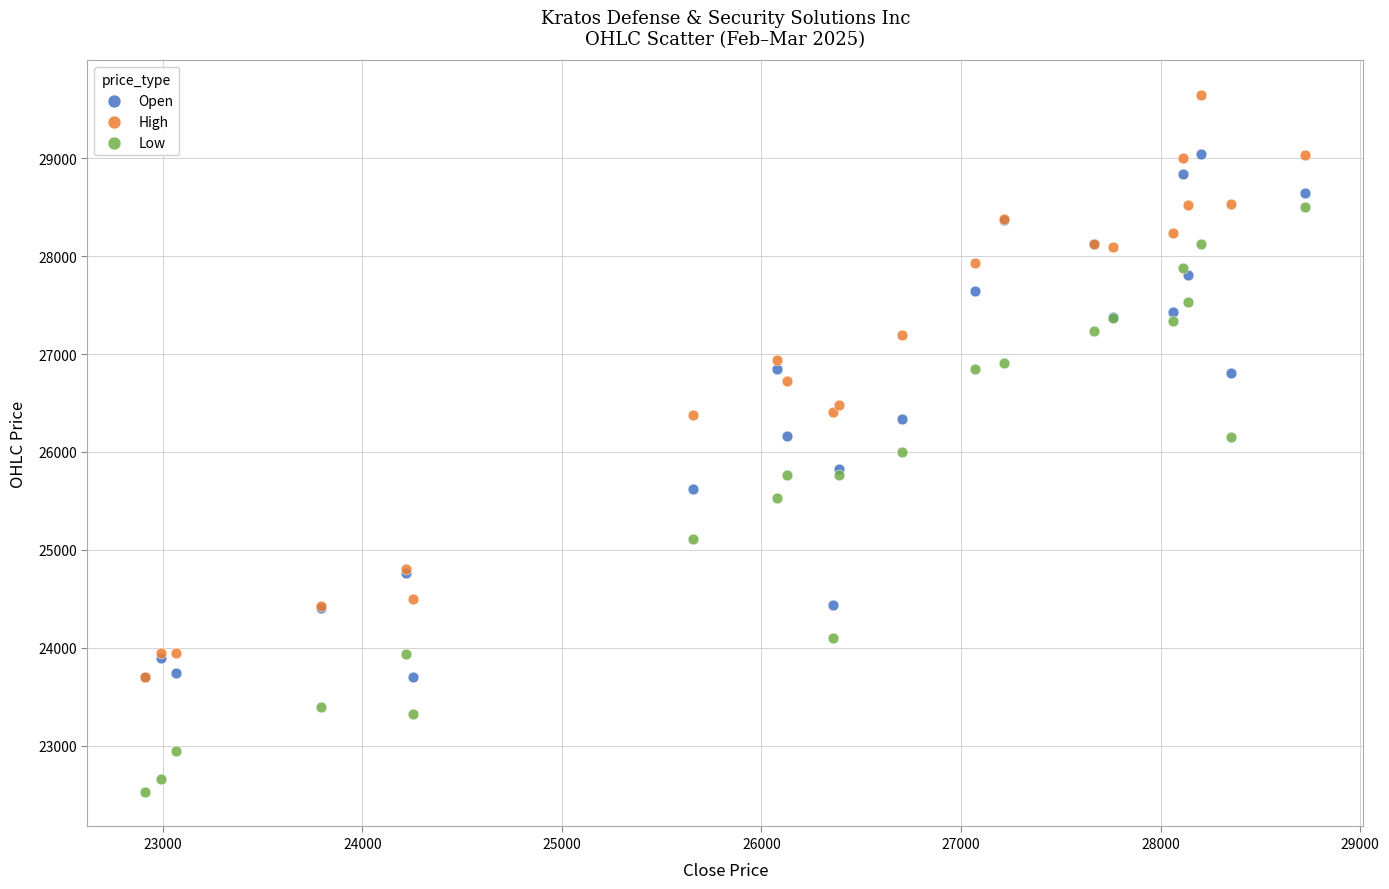

Which series contains the lowest Y value?

Low